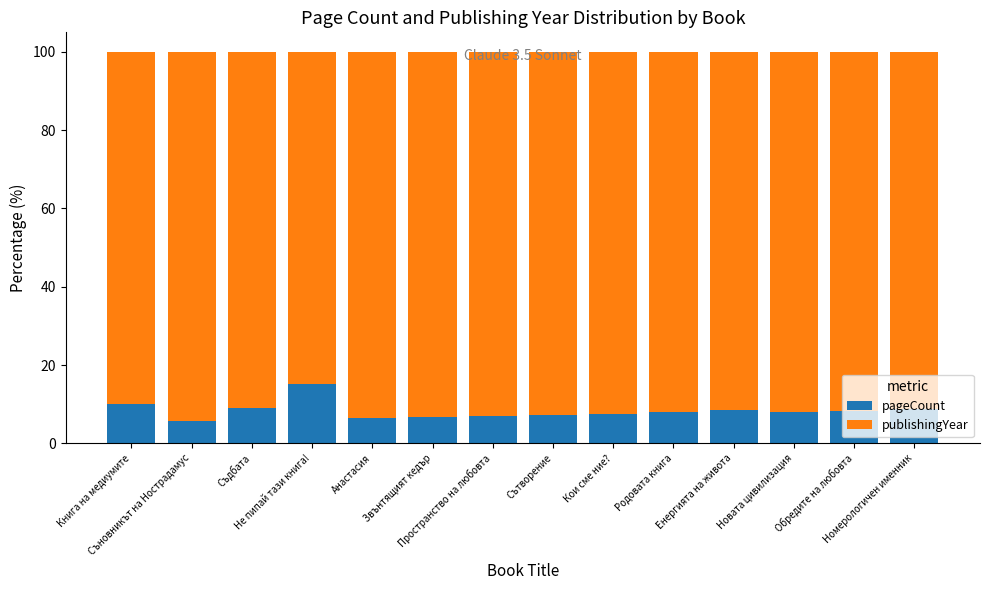

How many bars are there in total?

14